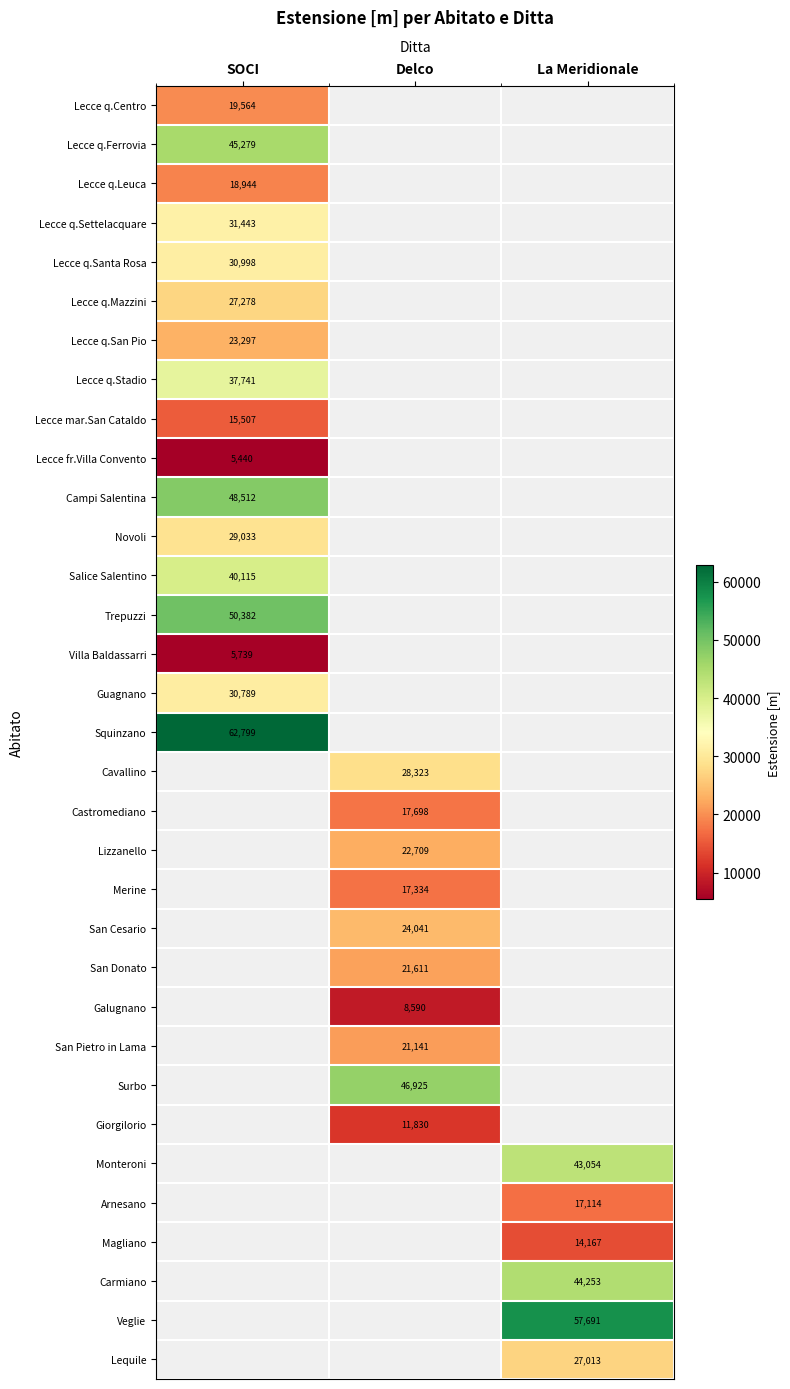

Is the value of Salice Salentino at SOCI greater than the value of Lecce q.Ferrovia at SOCI?

No